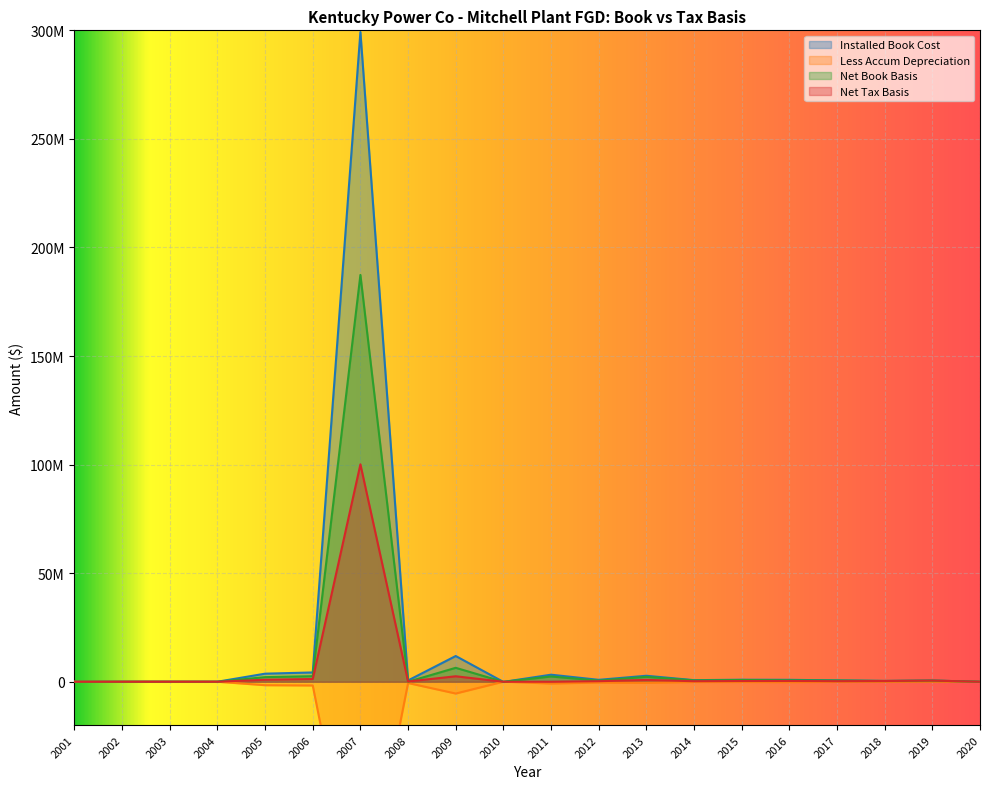

Which category has the highest value in the Net Book Basis series?

2007